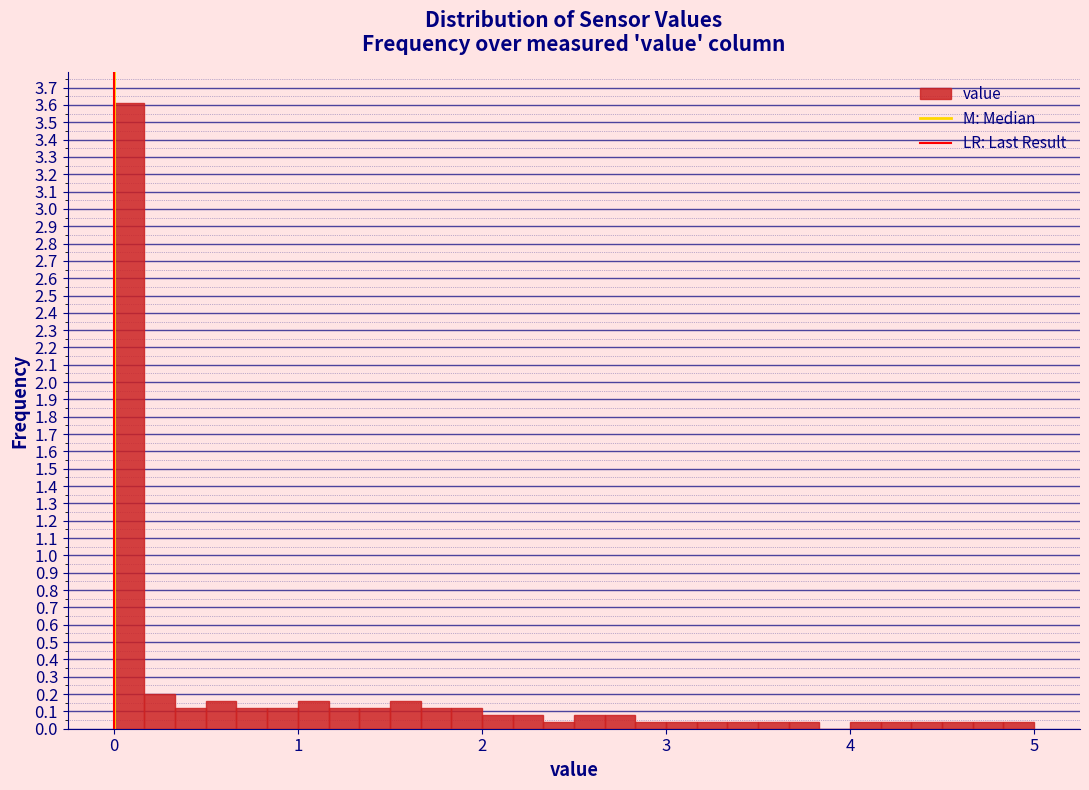

Around what value on the x-axis is the tallest bar? Give the approximate position of its centre, as read against the axis.

0.1